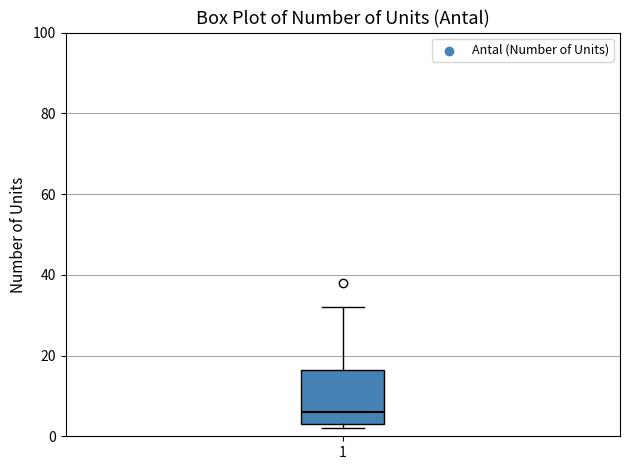

Read this box plot against the y-axis: the position of the median line, the range covered by the box, and the ends of both whiskers. The values are not printed on the chart, so give them approximately, as read against the axis.

median 6, box 4 to 16, whiskers 2 to 32